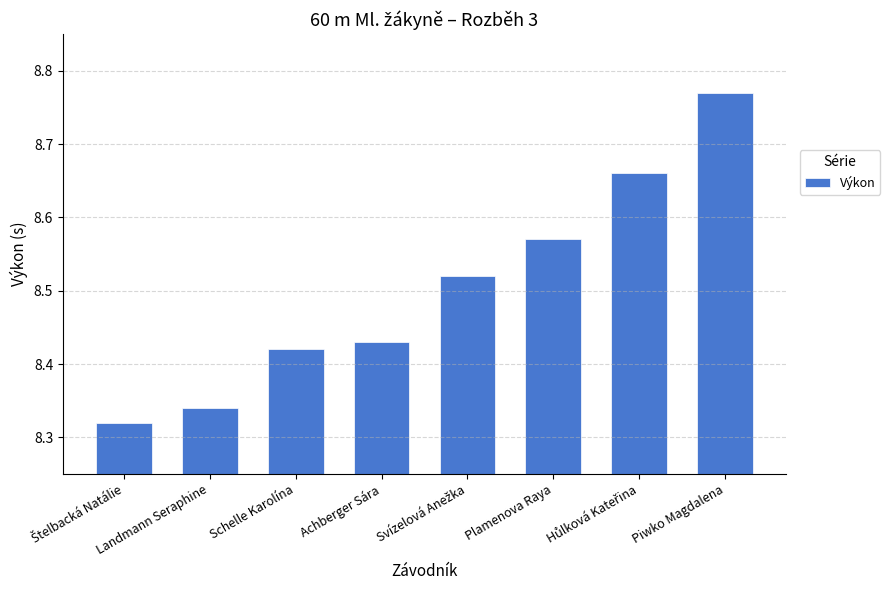

At which category does the chart reach its peak across all series?

Piwko Magdalena